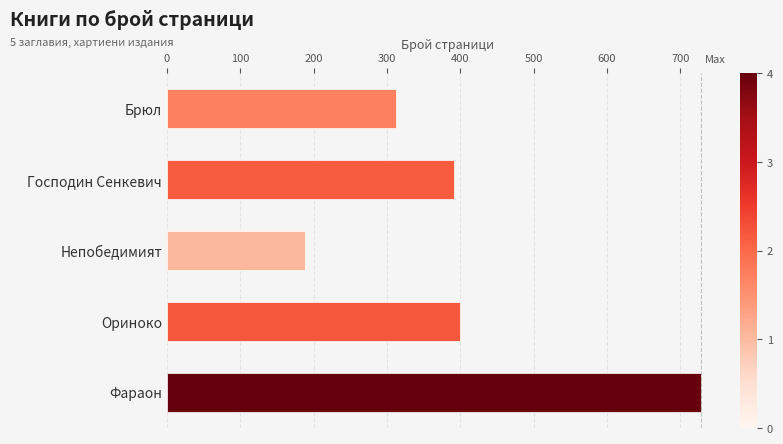

Reading top to bottom, list all the values displayed in this chart.

Брюл=312	Господин Сенкевич=392	Непобедимият=188	Ориноко=400	Фараон=728